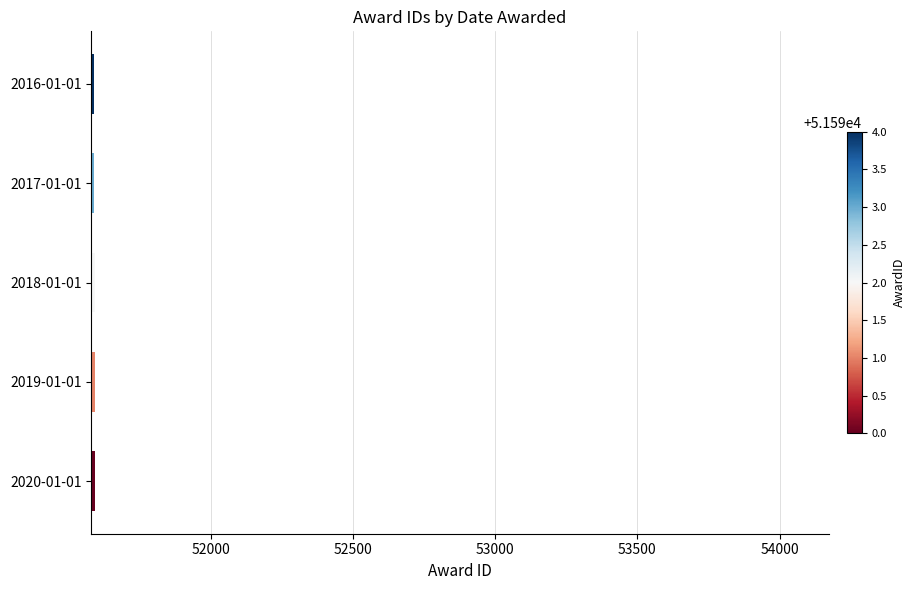

What is the ratio of the value at 2017-01-01 to the value at 2019-01-01?

1.0